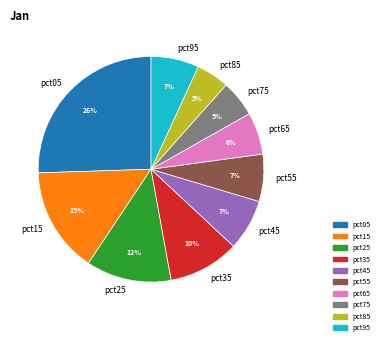

Is there any slice that represents more than half of the pie?

No